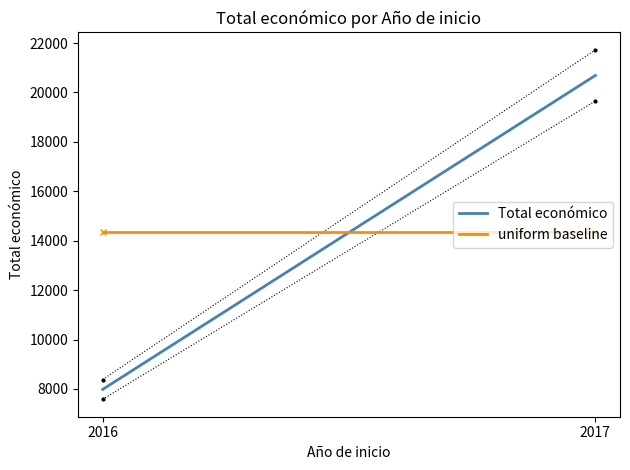

How many categories are shown in the chart?

2